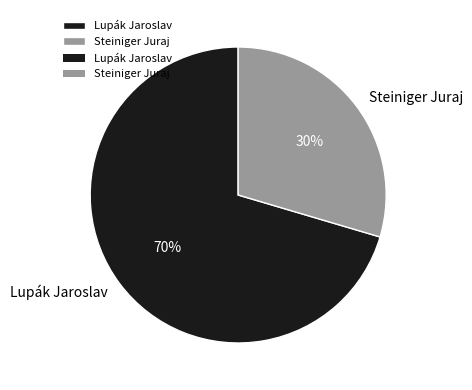

Is the sum of Lupák Jaroslav and Steiniger Juraj greater than half?

Yes